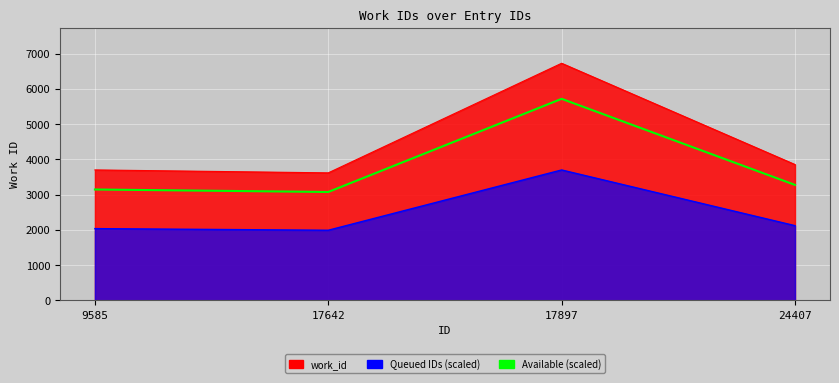

Does the chart display data point markers on the line(s)?

No